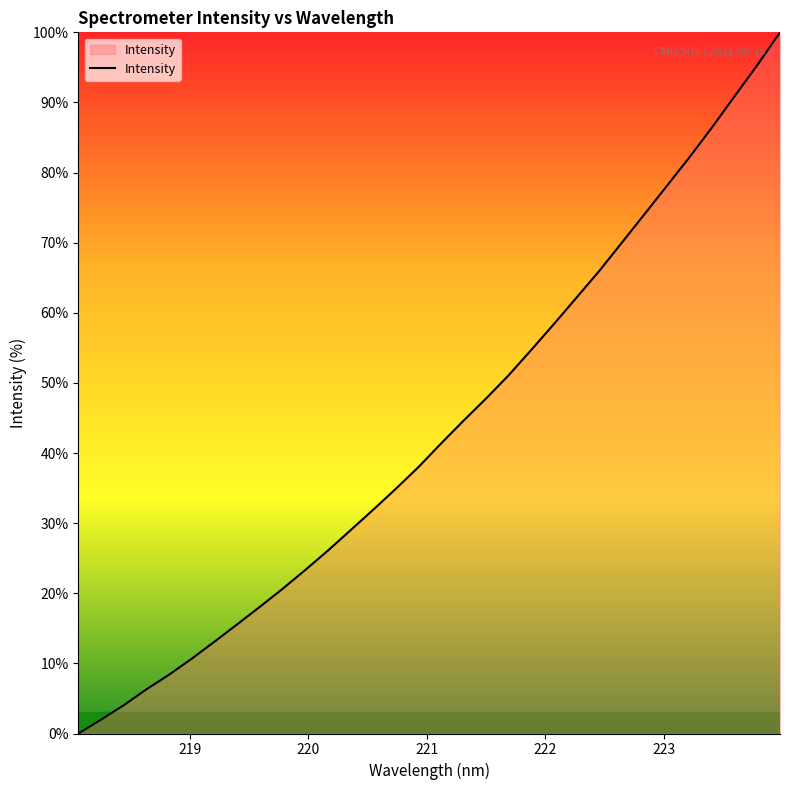

How many distinct data groups are displayed?

1